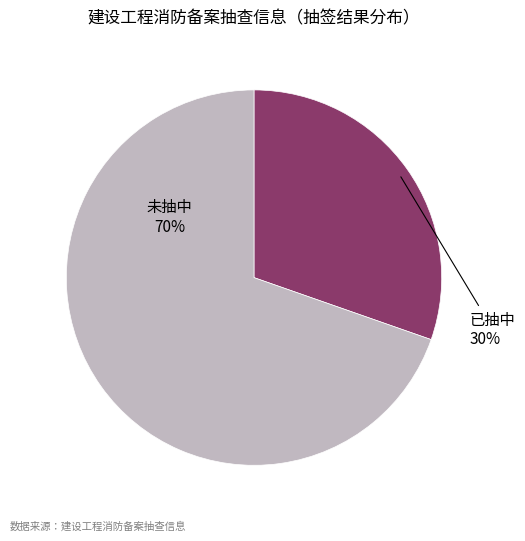

Count the number of slices in the pie.

2